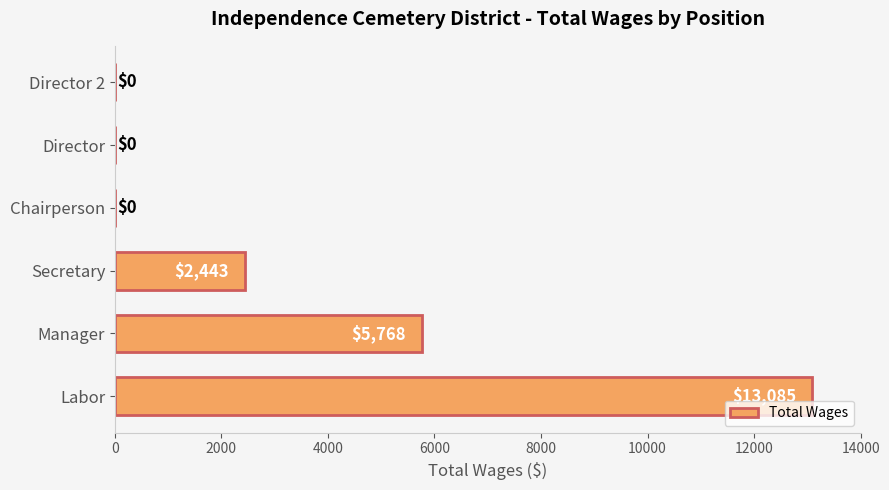

How many series are shown in this chart?

1